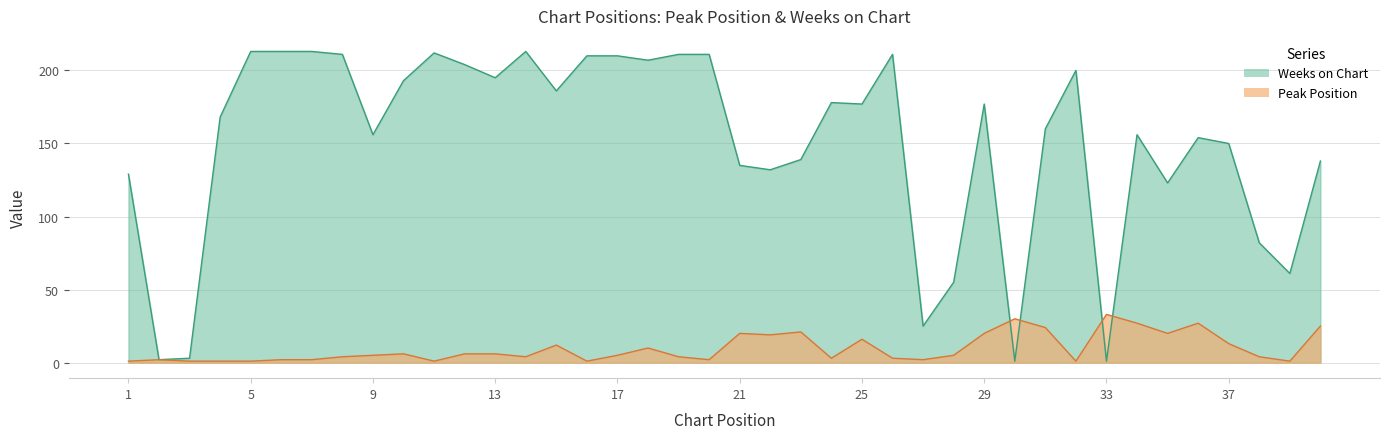

Is it true that Peak Position equals 1 at 16?

True